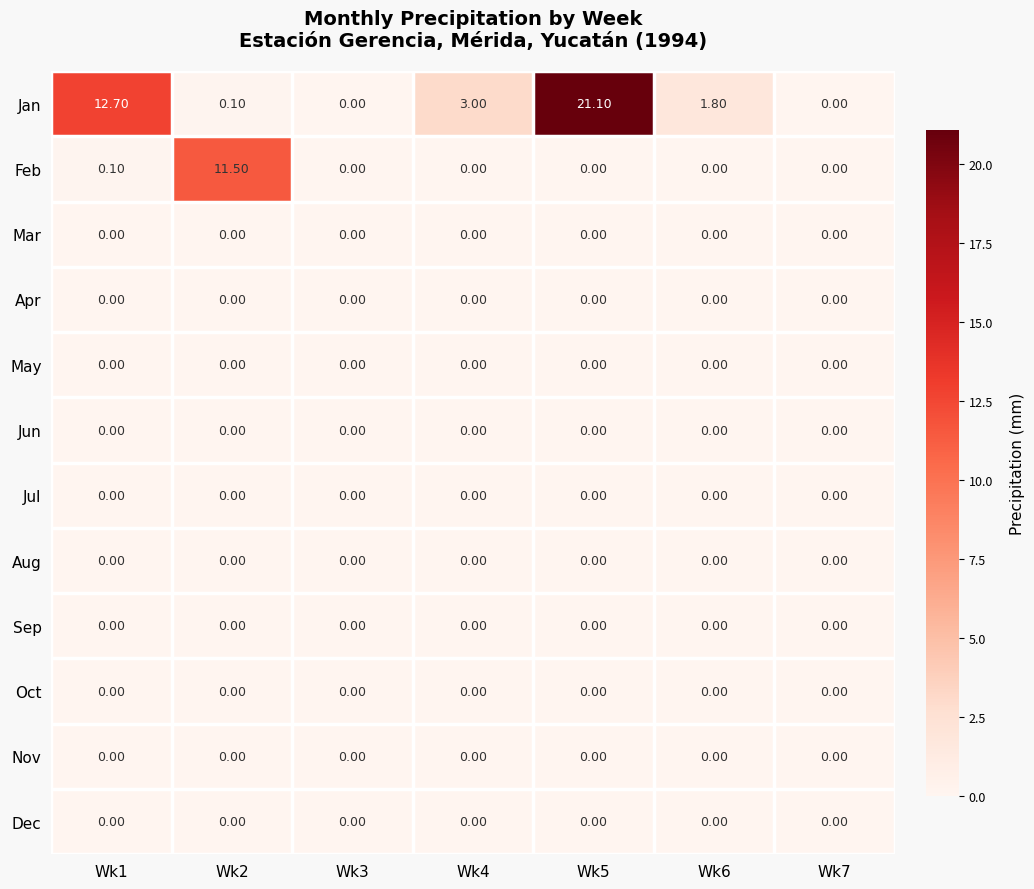

What is the difference between the highest and lowest values at Wk6?

1.8